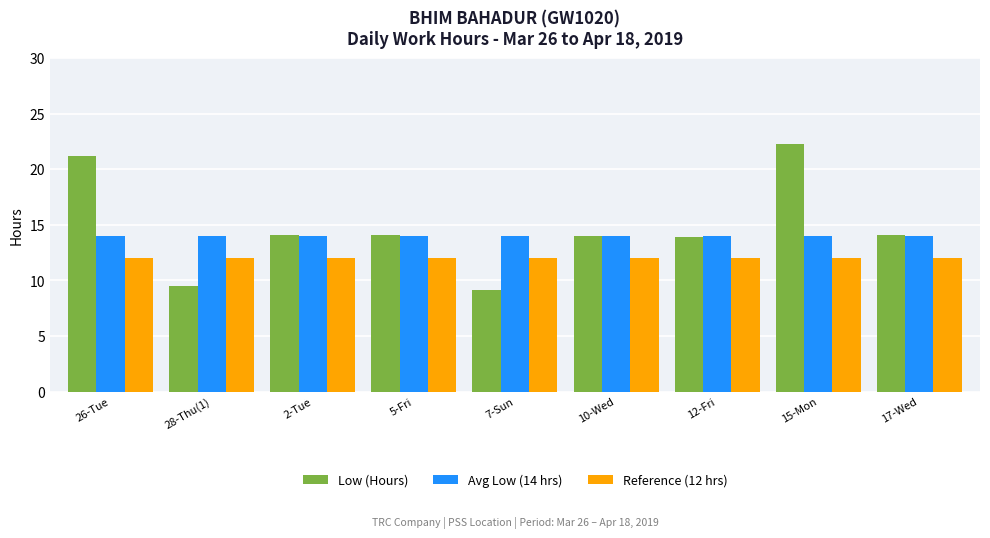

Is the value of Reference (12 hrs) at 26-Tue greater than the value of Avg Low (14 hrs) at 12-Fri?

No